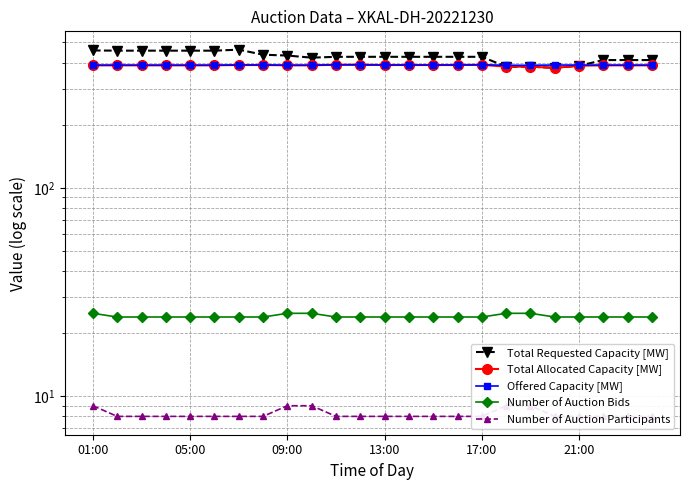

Rank the series at 7 from lowest to highest value.

Number of Auction Participants, Number of Auction Bids, Total Allocated Capacity [MW], Offered Capacity [MW], Total Requested Capacity [MW]